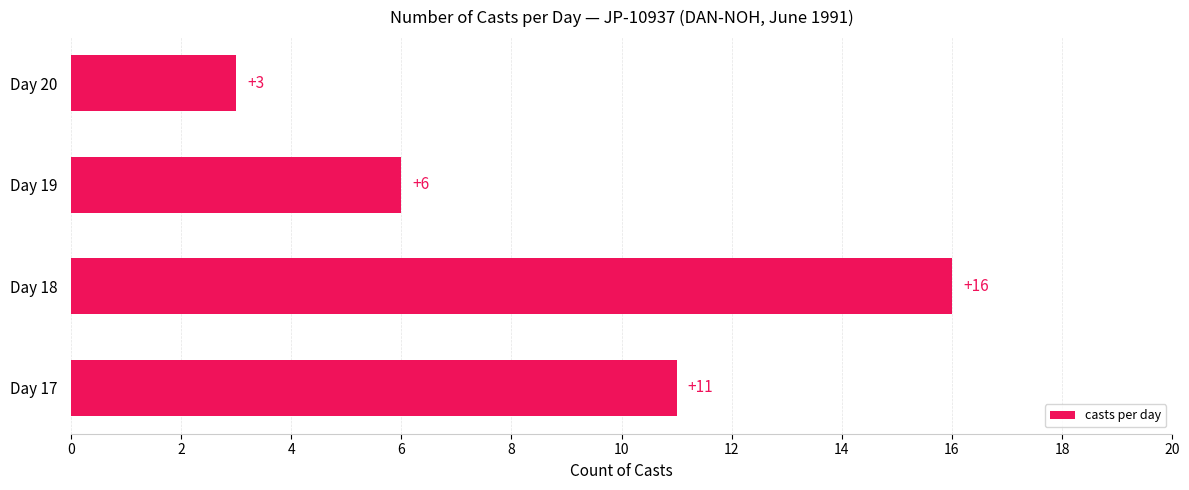

Reading top to bottom, what are all the values shown in this chart?

3	6	16	11